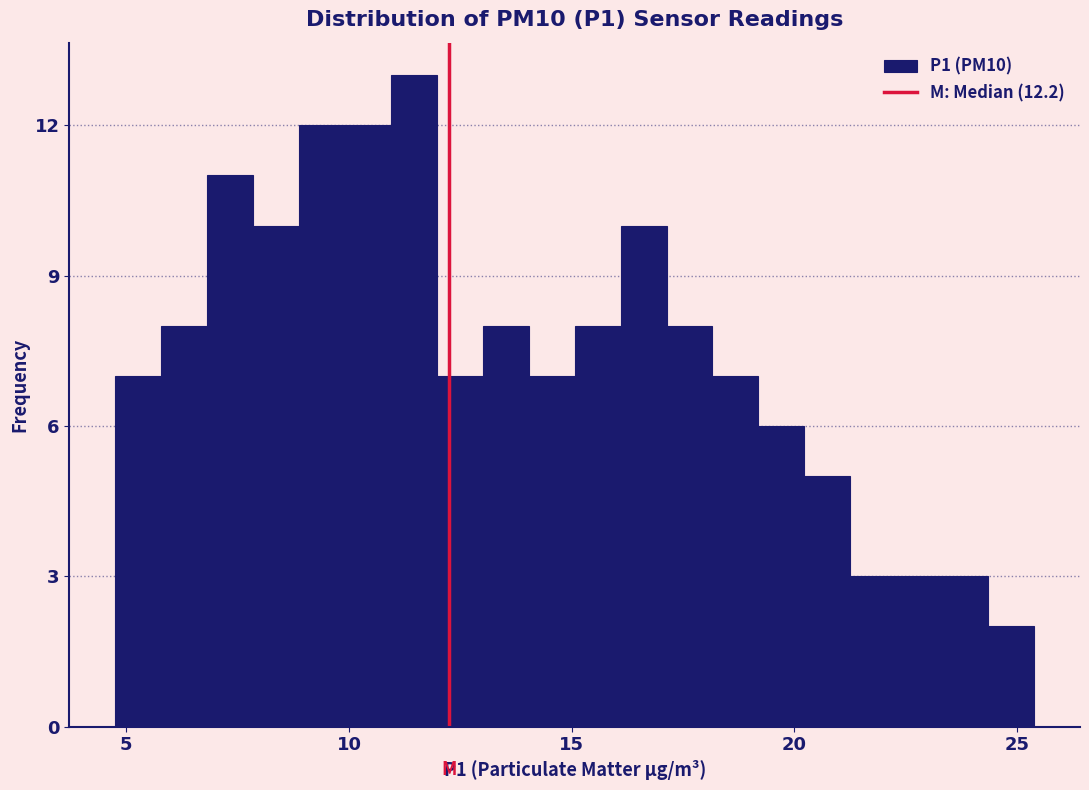

Read against the x-axis, roughly where is the centre of the tallest bar?

11.5